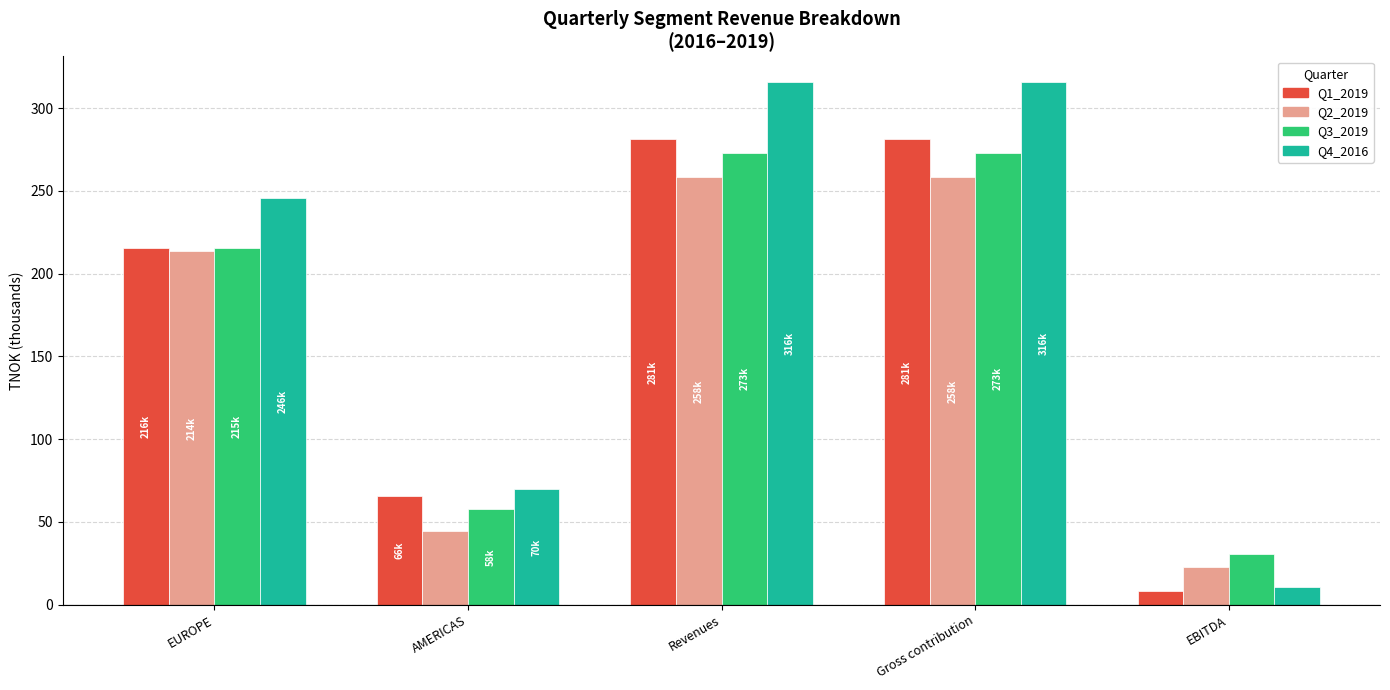

Read the Q2_2019 value at AMERICAS.

44.8